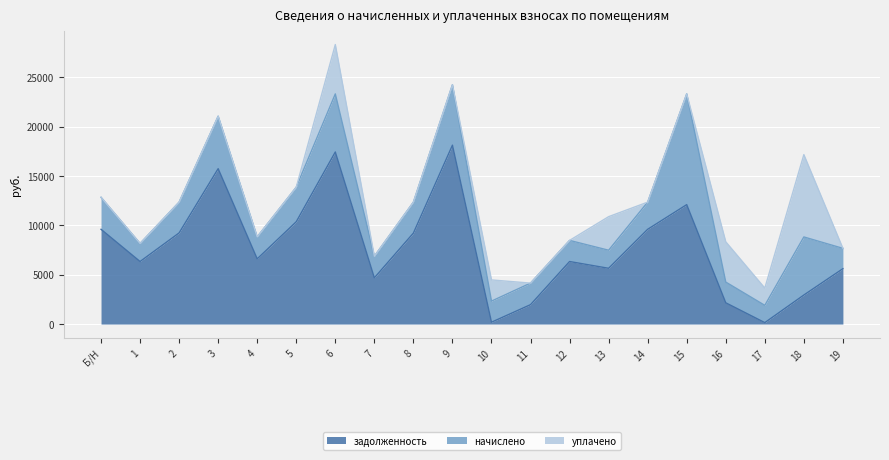

At which category does задолженность reach its first local valley?

1